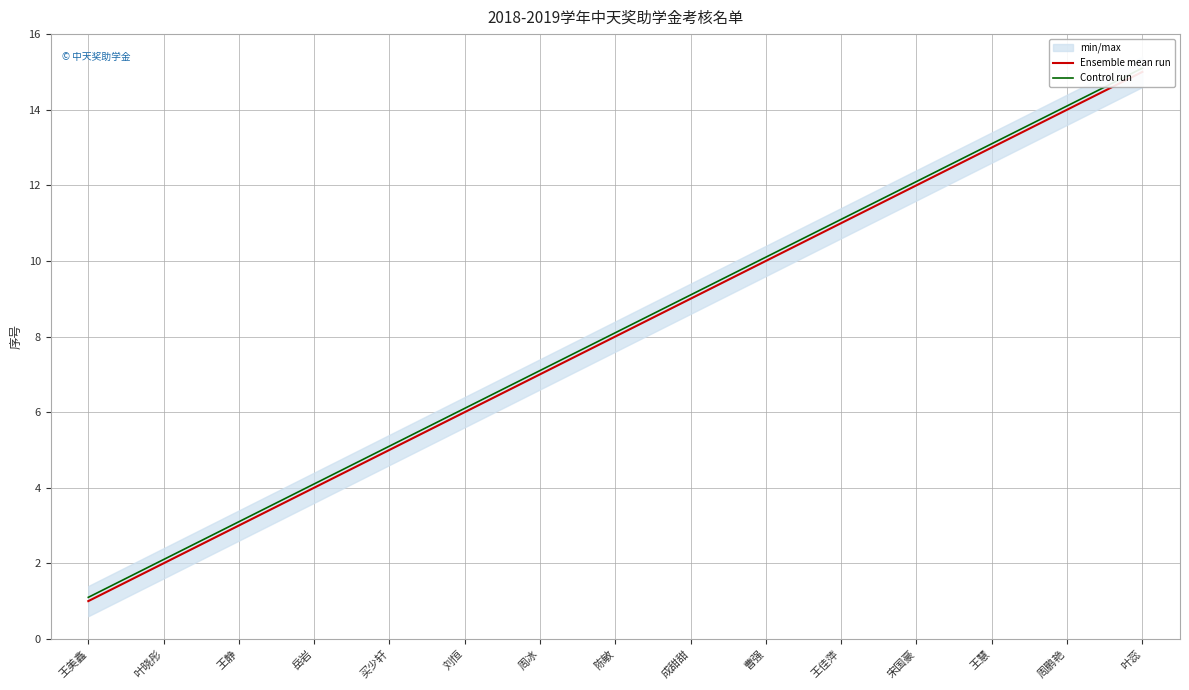

The Control run series shows 9.1 at 成甜甜. True or false?

True